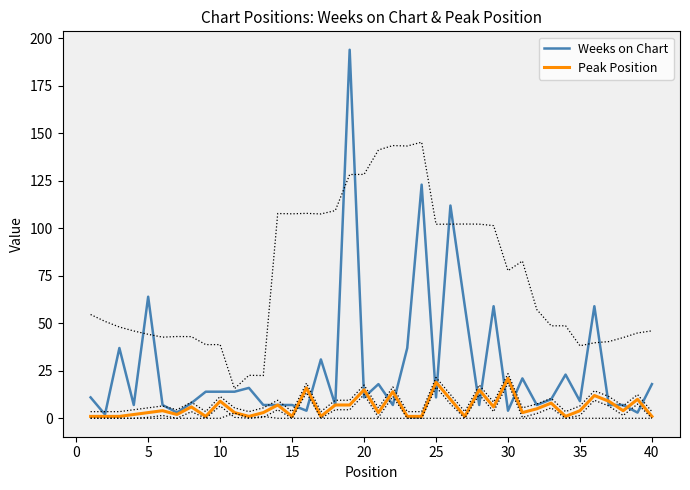

True or false: Weeks on Chart has a value of 8 at 40.

False